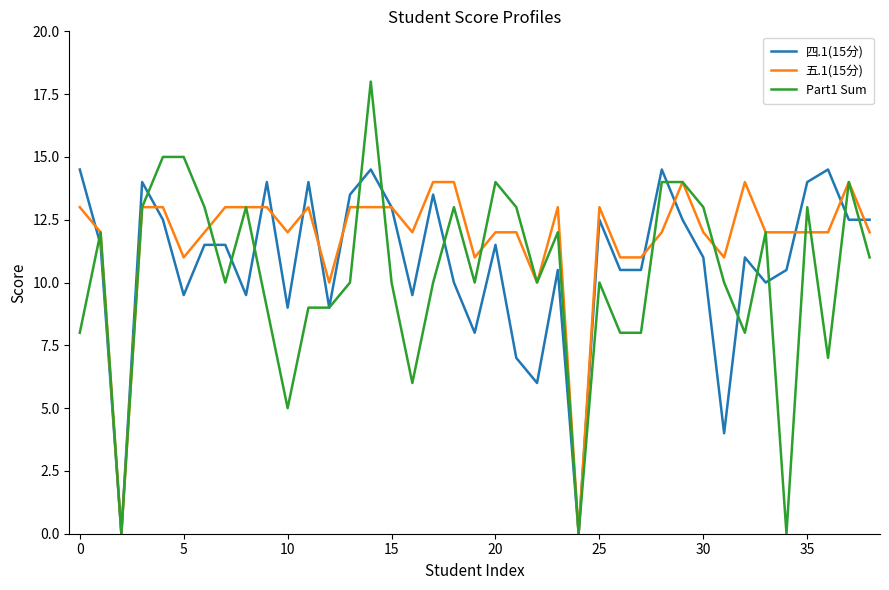

The value of Part1 Sum at 20 is 6.9. True or false?

False